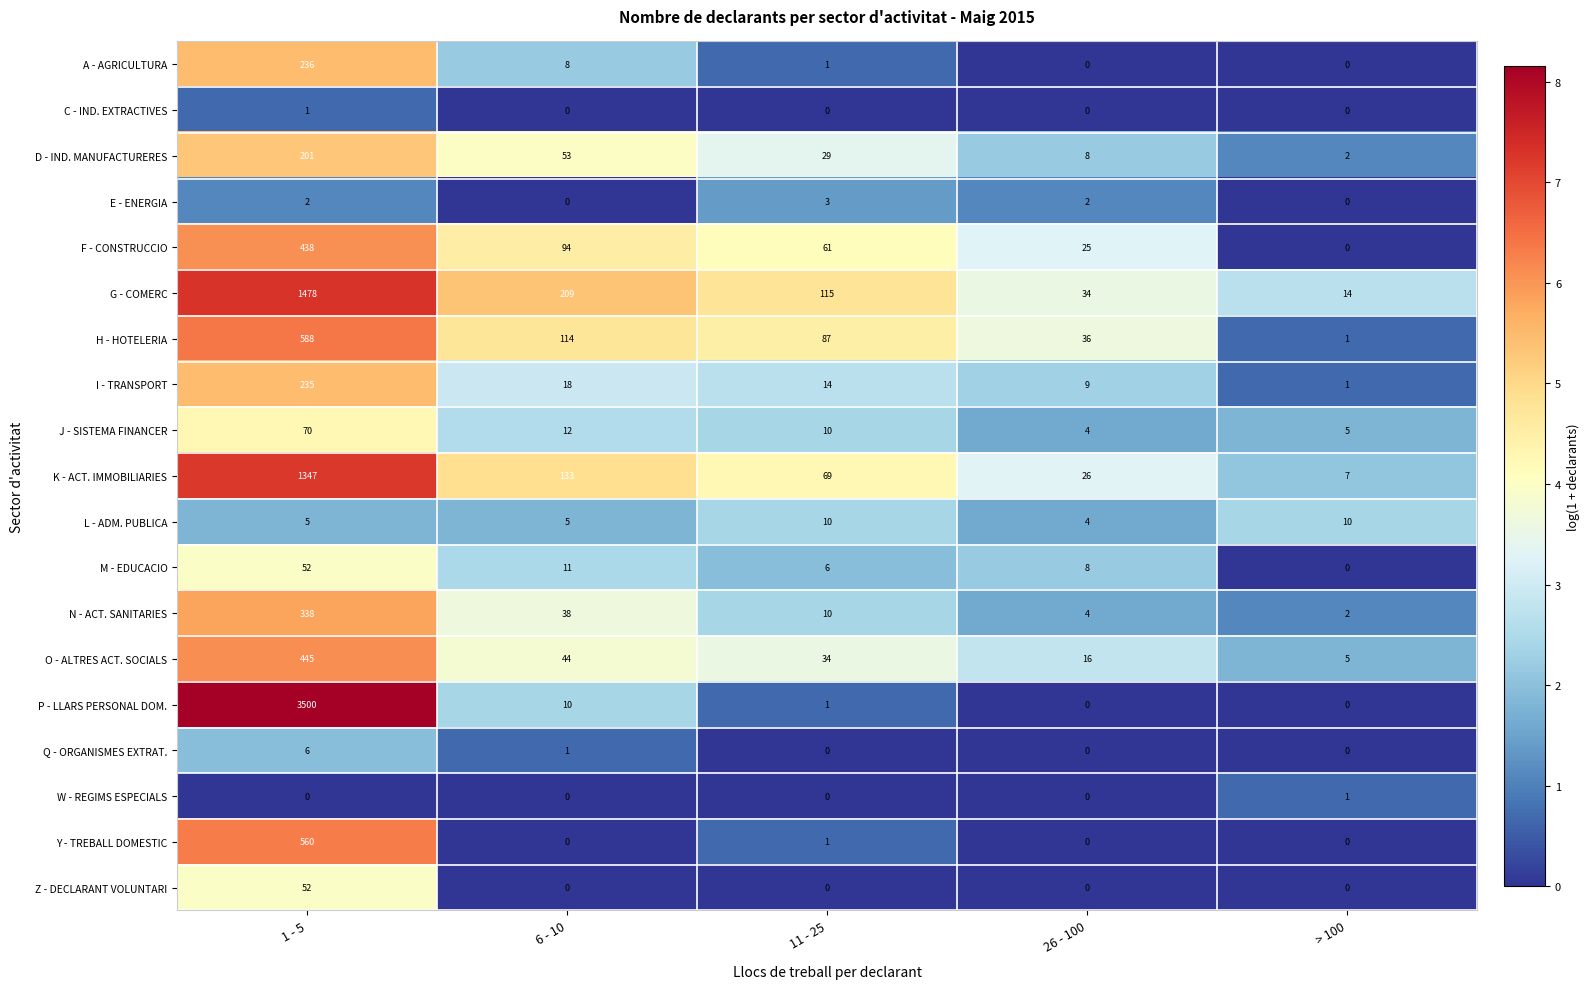

List the labels in order of H - HOTELERIA value, smallest first.

> 100, 26 - 100, 11 - 25, 6 - 10, 1 - 5